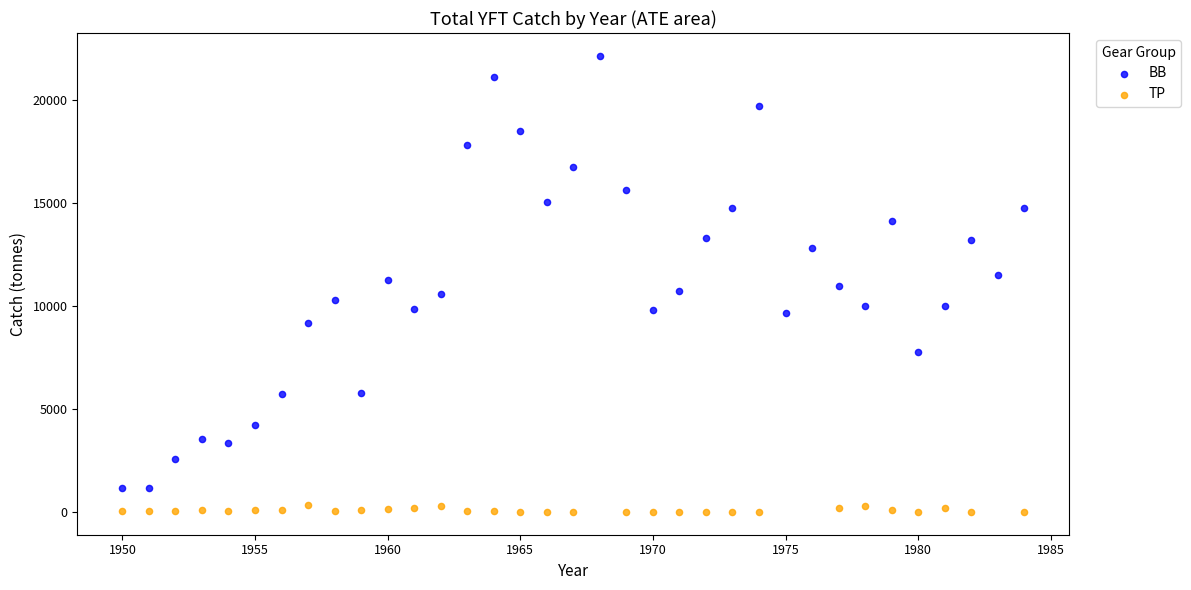

Which series reaches the maximum Y coordinate?

BB